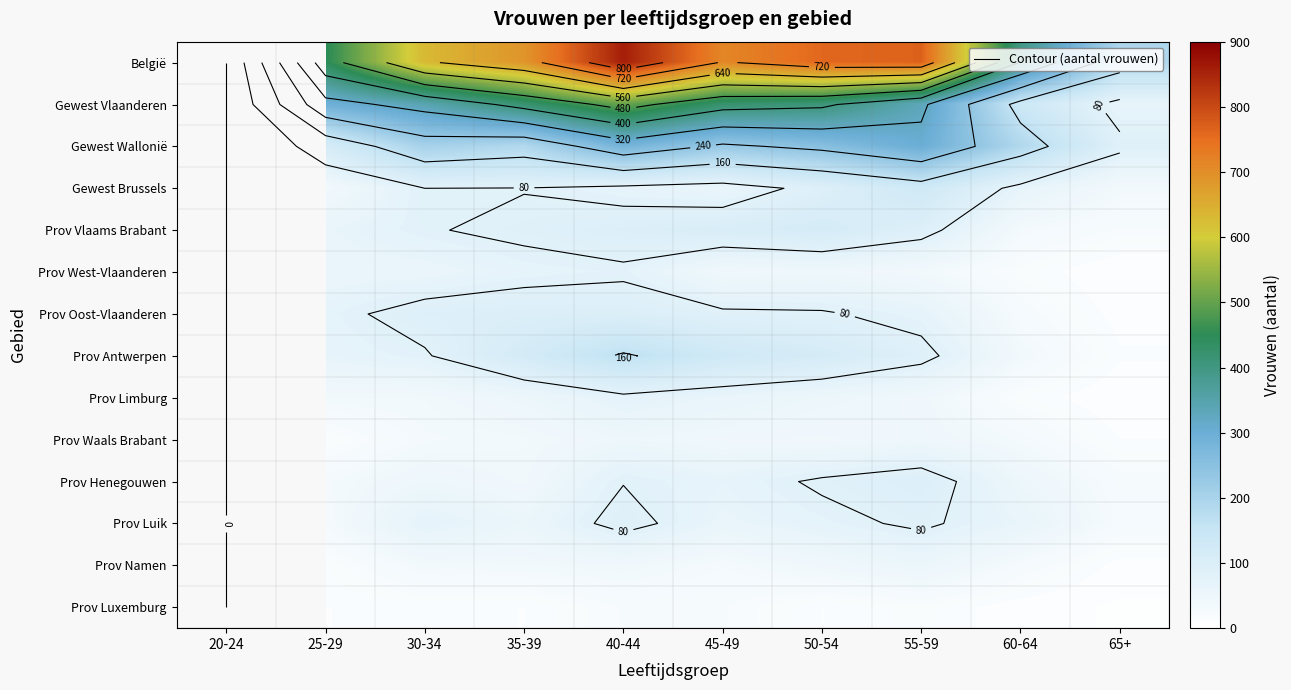

How many values in the Gewest Wallonië series exceed 207?

4